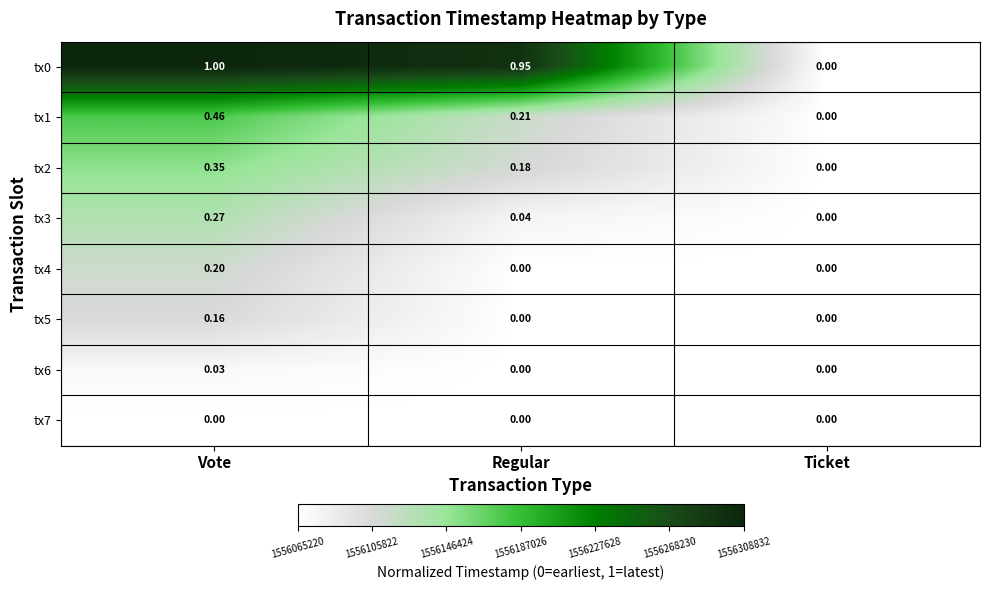

At which category does the chart reach its peak across all series?

Vote